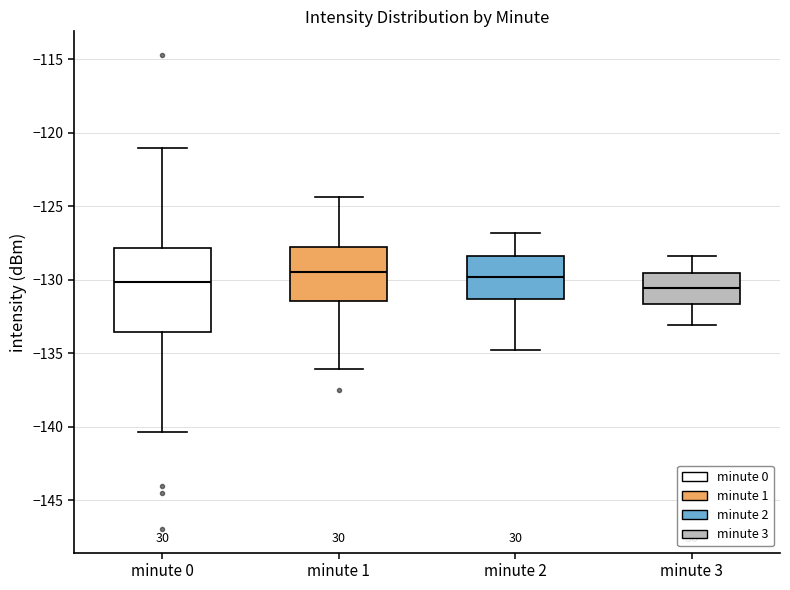

Reading left to right, read every box against the y-axis: the position of its median line, the range the box covers, and the ends of its whiskers. The values are not printed on the chart, so give them approximately, as read against the axis.

minute 0: median -130.0, box -133.5 to -128.0, whiskers -140.5 to -121.0
minute 1: median -129.5, box -131.5 to -128.0, whiskers -136.0 to -124.5
minute 2: median -130.0, box -131.5 to -128.5, whiskers -135.0 to -127.0
minute 3: median -130.5, box -131.5 to -129.5, whiskers -133.0 to -128.5